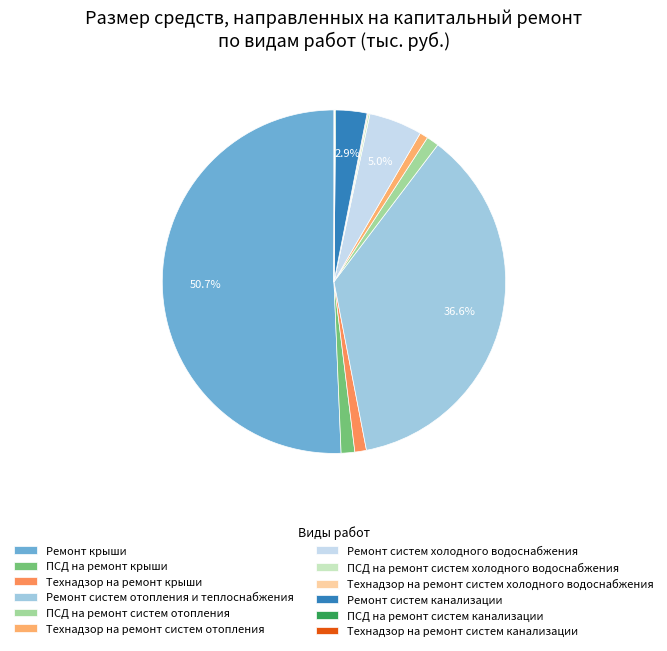

How many segments does this pie chart have?

12